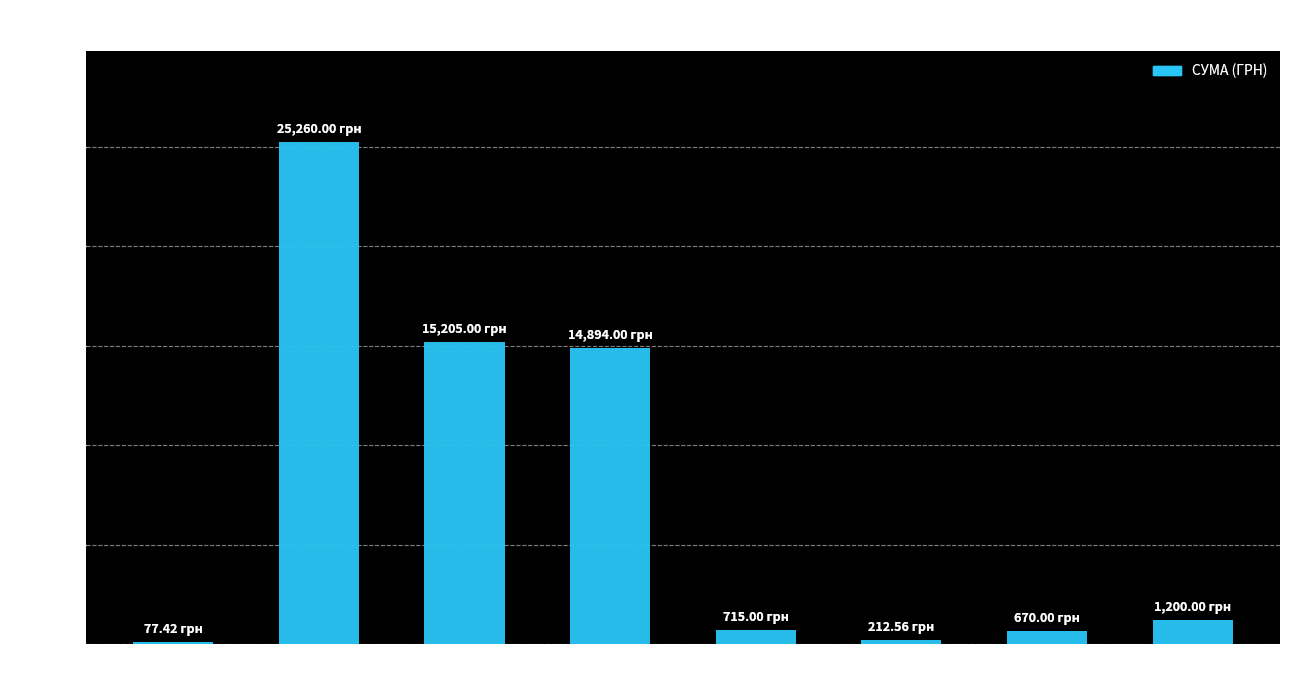

What is the sum of all values?

58234.0